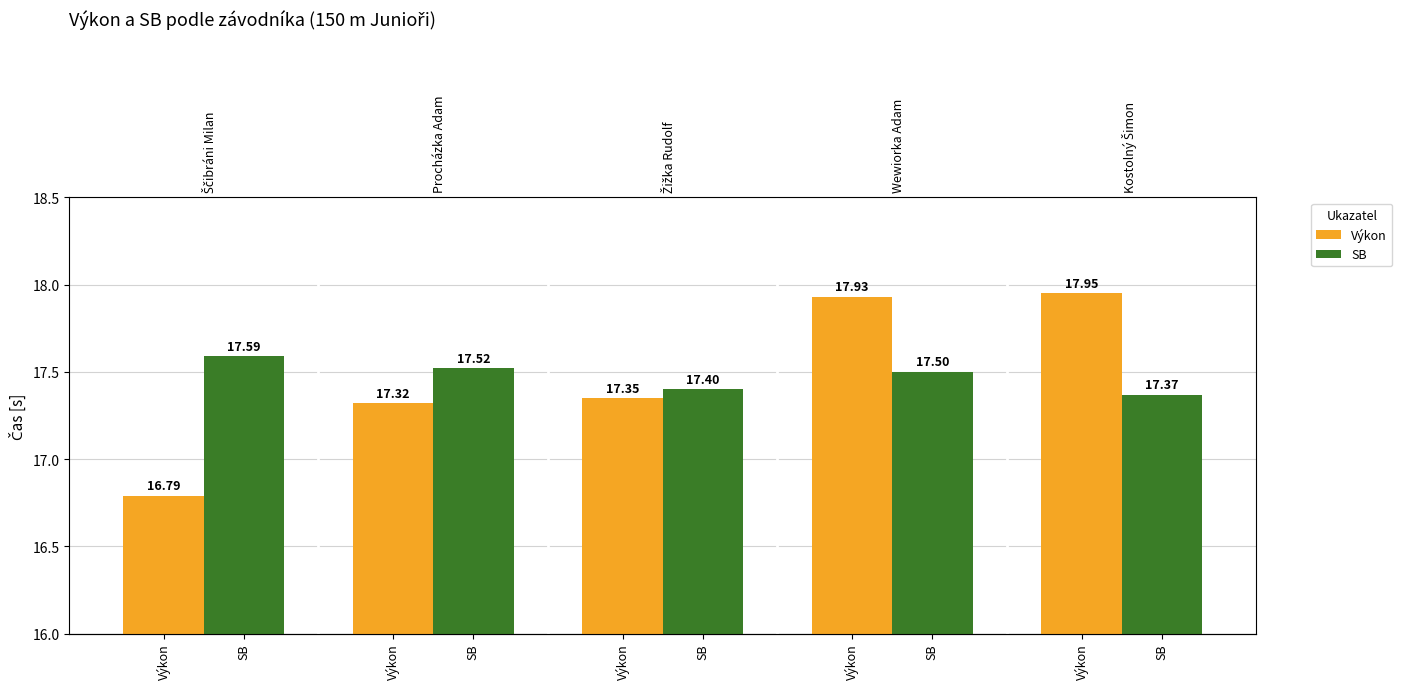

At which category does the chart reach its peak across all series?

Výkon